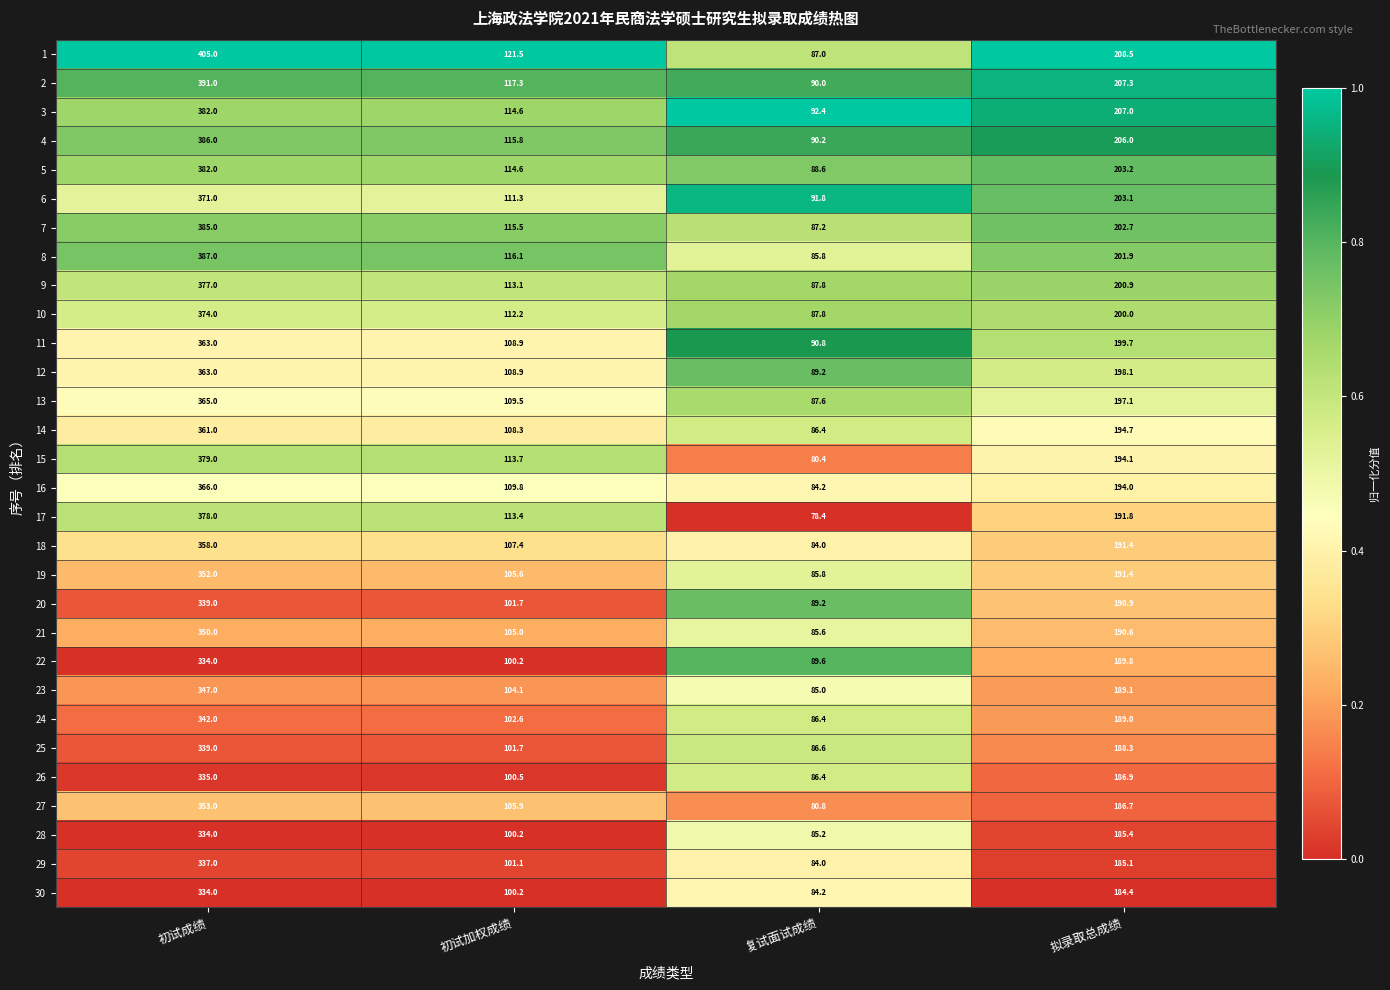

Count the number of categories in the chart.

4